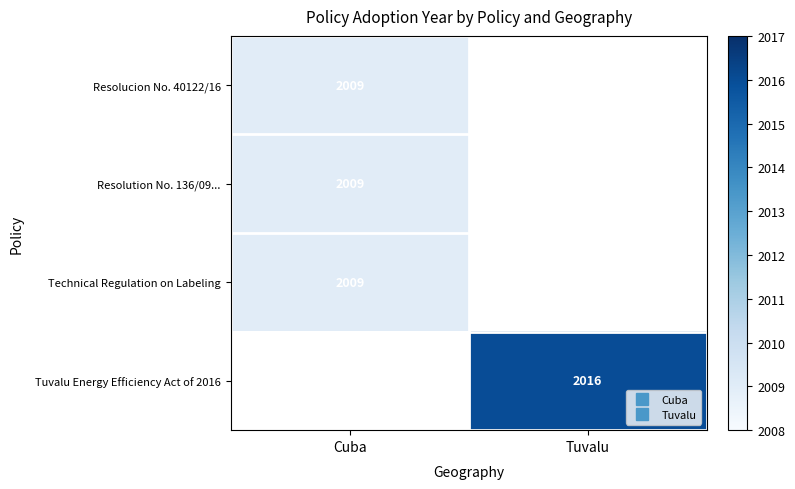

At Tuvalu, list the series in order from smallest to largest.

Resolucion No. 40122/16, Resolution No. 136/09..., Technical Regulation on Labeling, Tuvalu Energy Efficiency Act of 2016